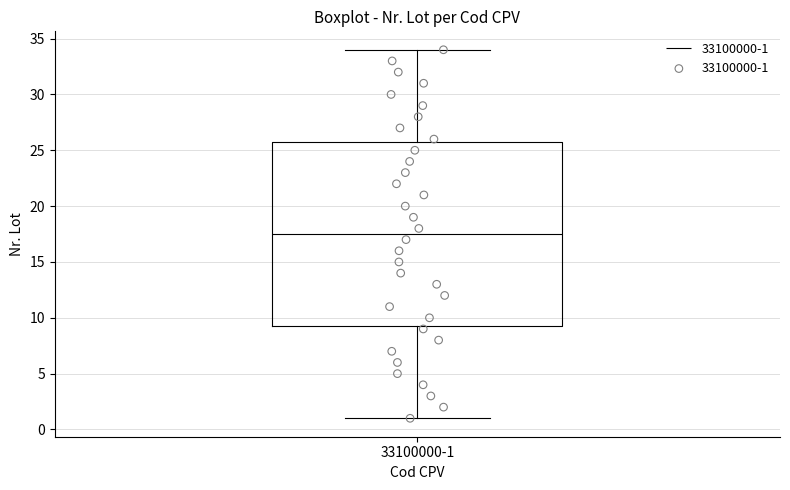

Read this box plot against the y-axis: the position of the median line, the range covered by the box, and the ends of both whiskers. The values are not printed on the chart, so give them approximately, as read against the axis.

median 17.5, box 9.5 to 26.0, whiskers 1.0 to 34.0